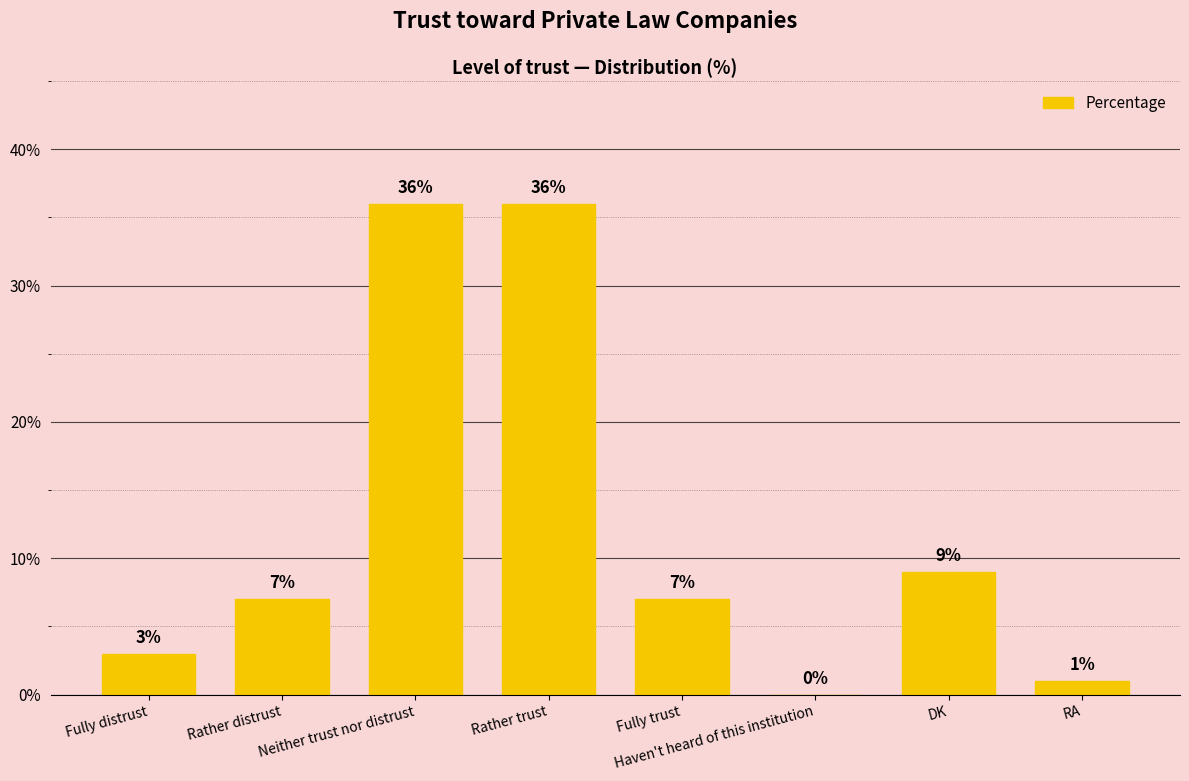

What is the ratio of the value at Rather distrust to the value at RA?

7.0